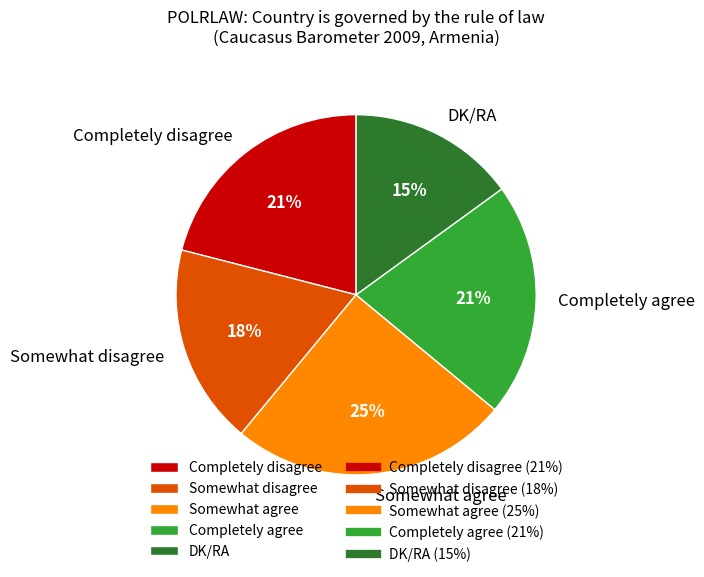

What is the largest slice in the pie chart?

Somewhat agree